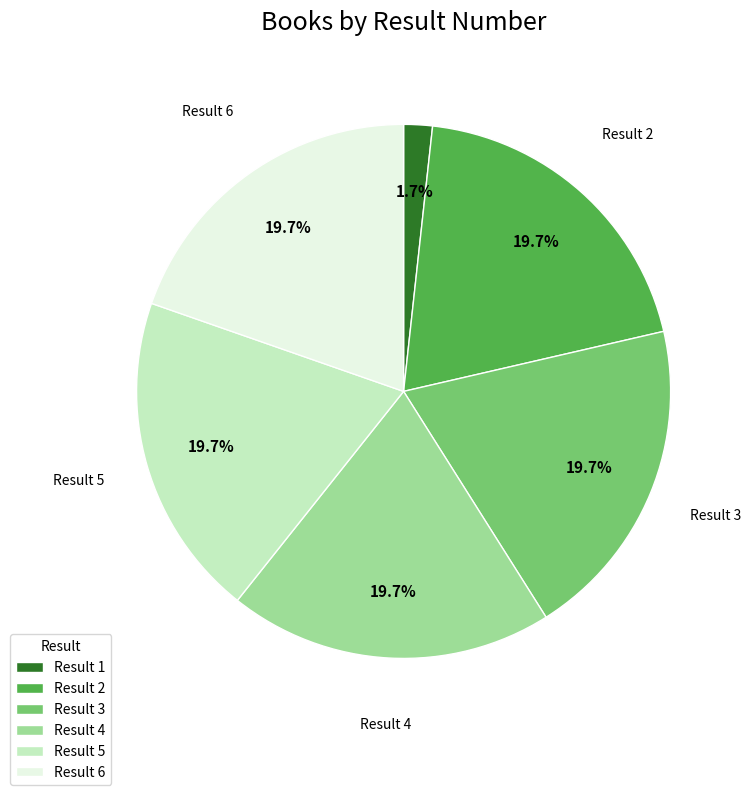

Which slice is the smallest?

Result 1